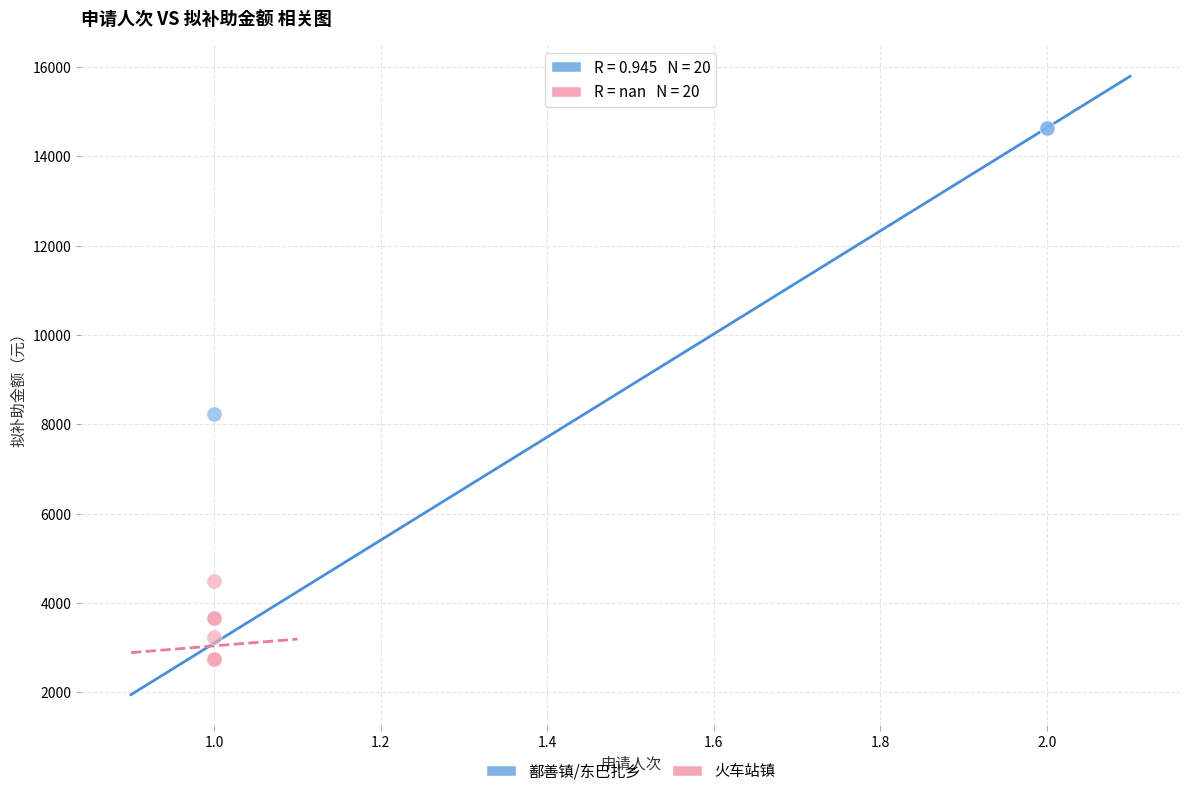

What are all the series names shown in the legend?

鄯善镇/东巴扎乡, 火车站镇